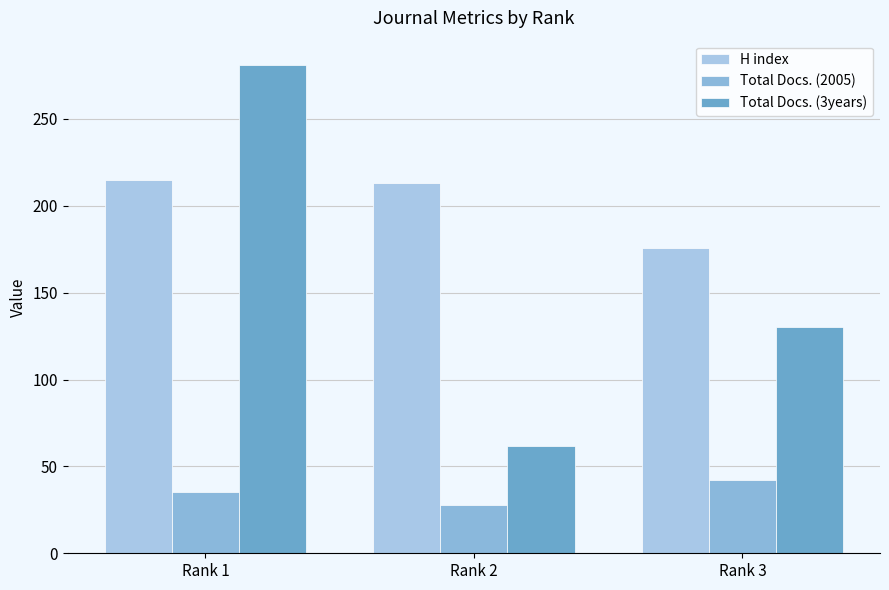

Rank the series at Rank 3 from lowest to highest value.

Total Docs. (2005), Total Docs. (3years), H index